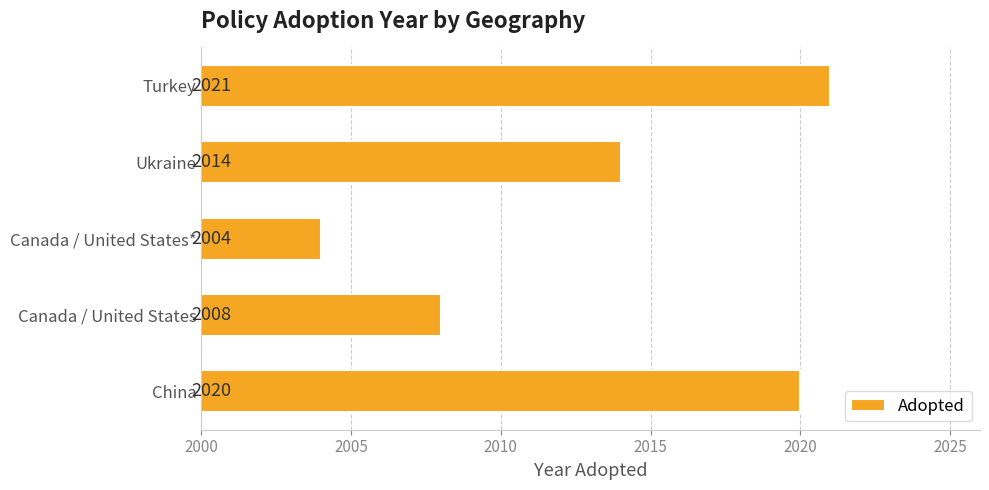

At which label is the value closest to 2012?

Ukraine